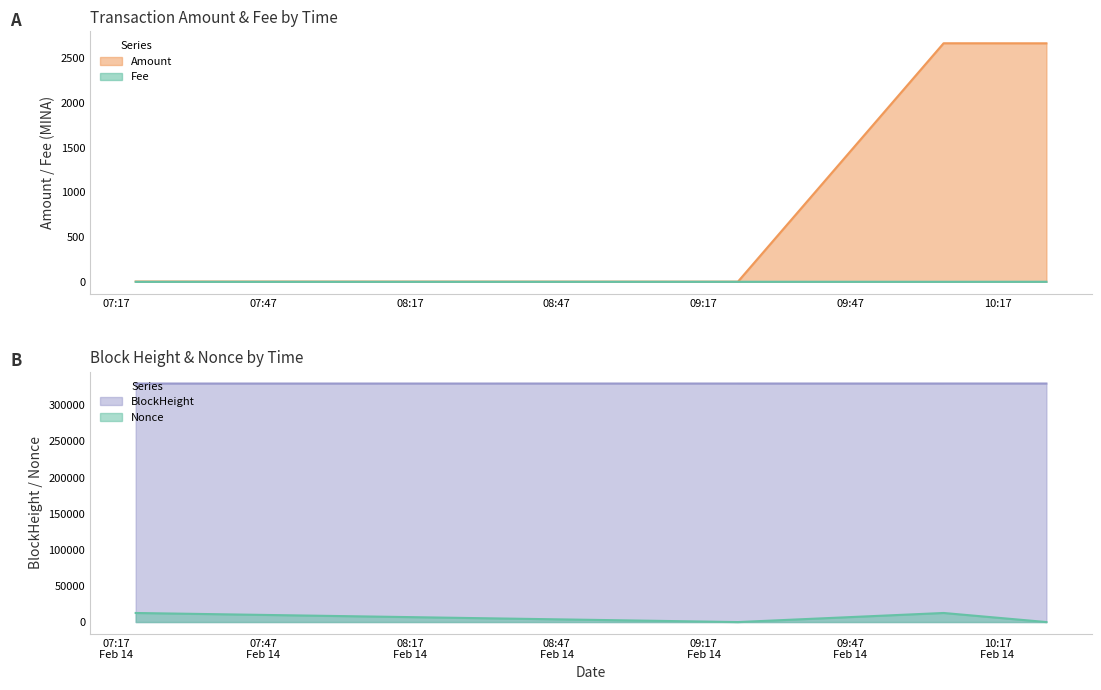

At which category is the sum across all series the highest?

2024-02-14 10:06:00